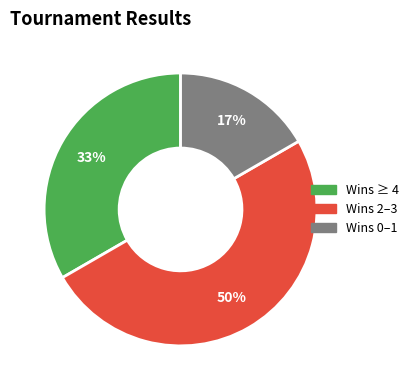

Count the number of slices in the pie.

3